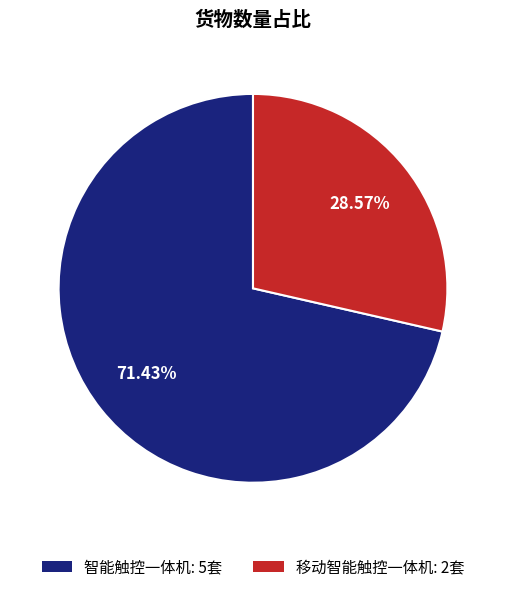

To the nearest percent, what percentage of the pie is 智能触控一体机?

71%